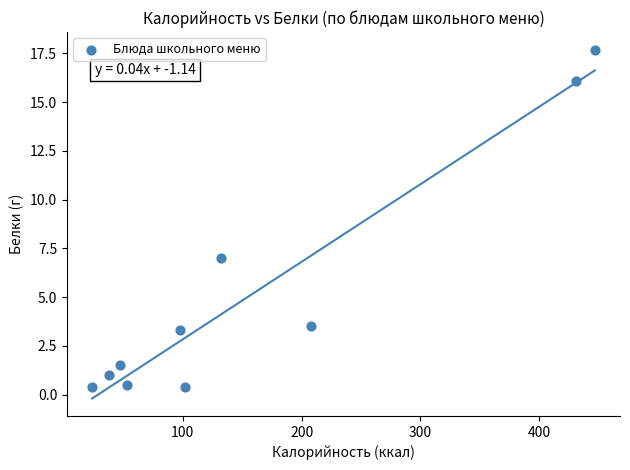

What is the average X value?

157.9